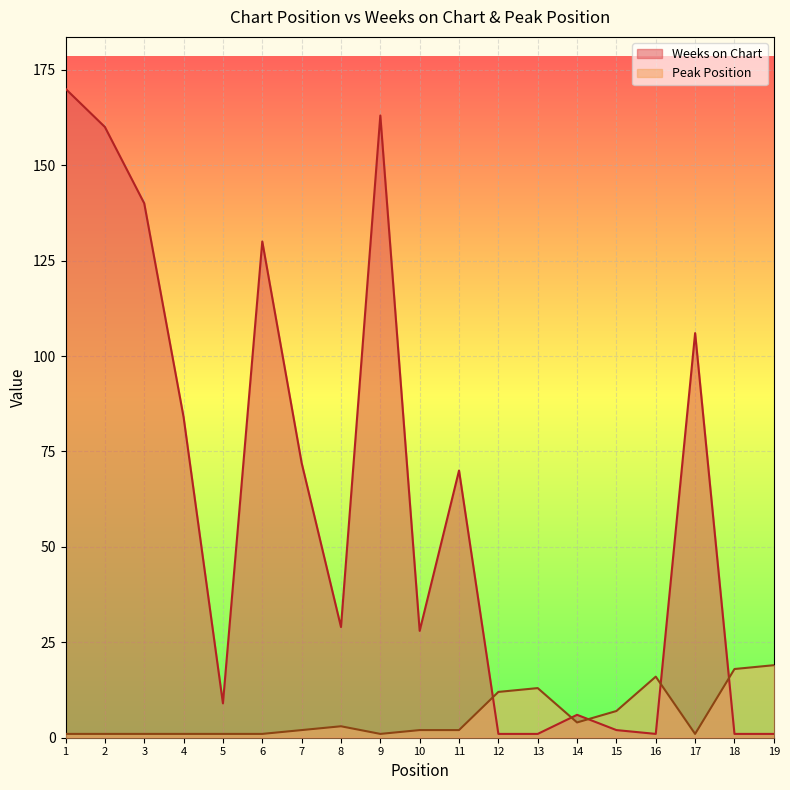

How many interior local valleys does the Weeks on Chart series have?

4